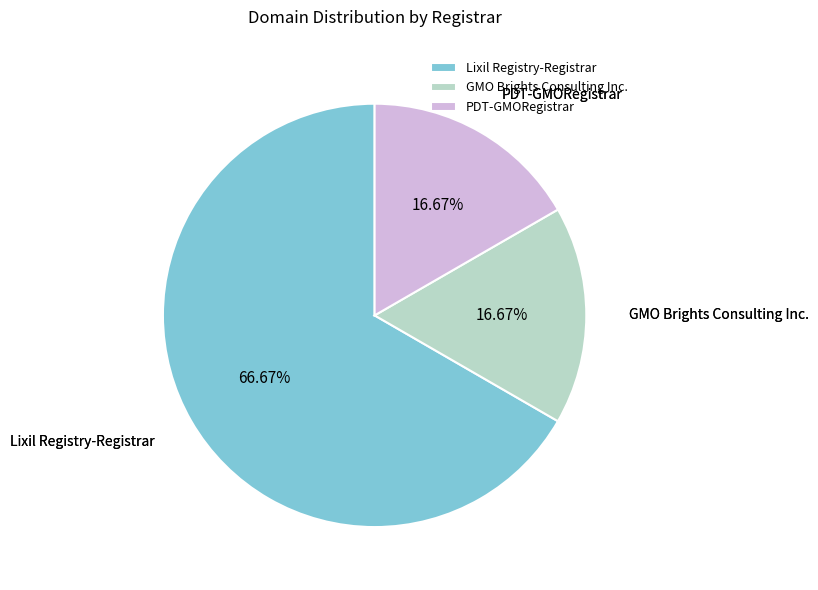

What percentage is the Lixil Registry-Registrar slice, to the nearest percent?

67%